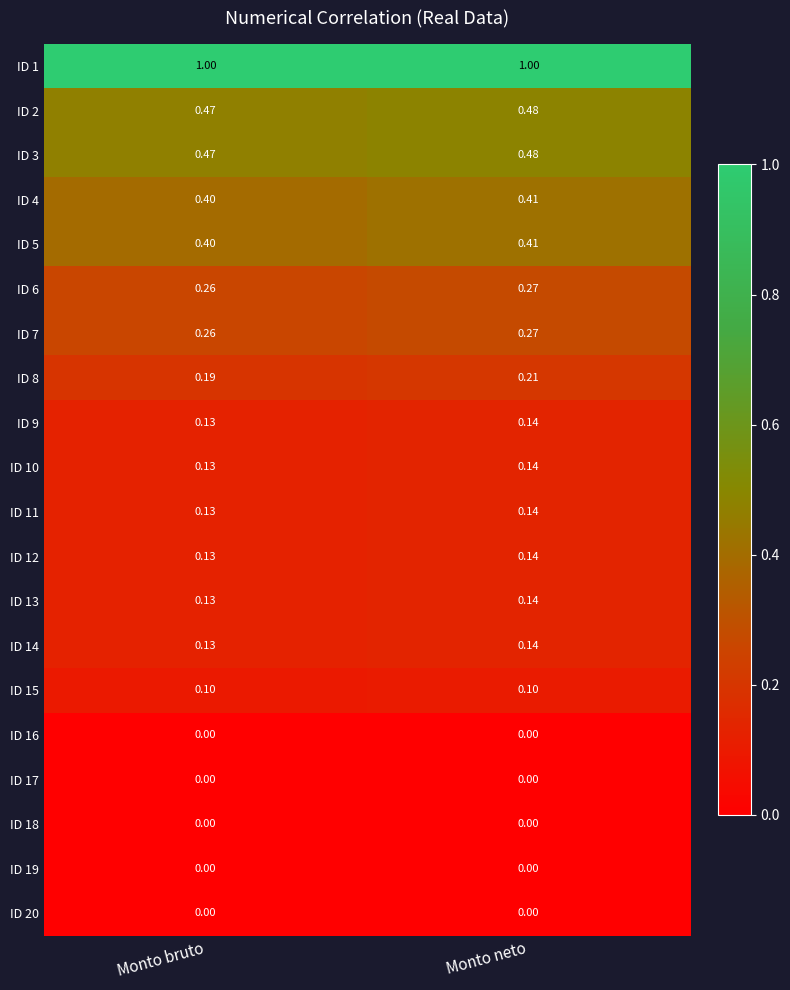

Is the value of ID 20 at Monto neto greater than the value of ID 3 at Monto neto?

No